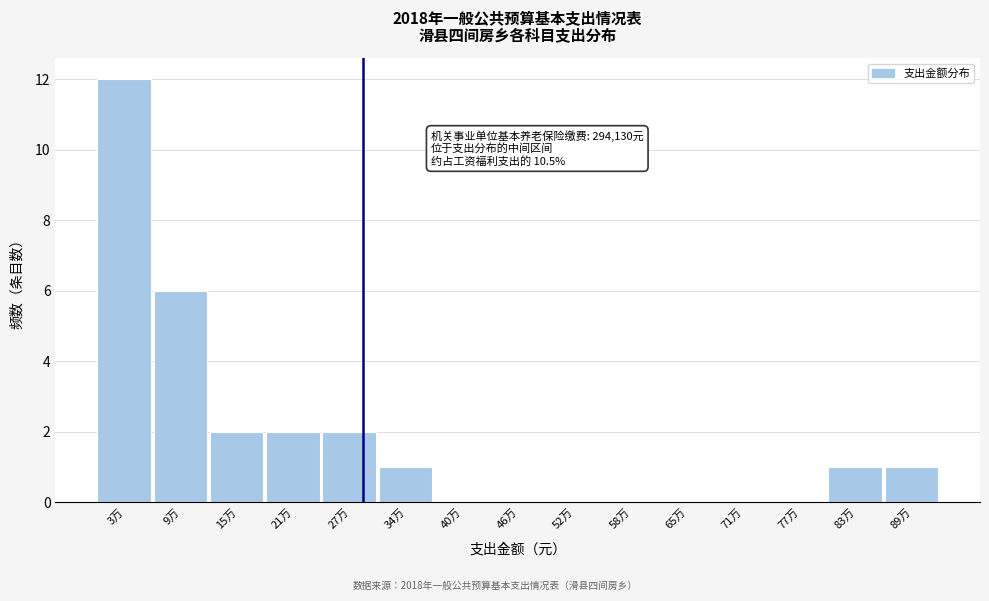

Reading right to left, transcribe all the data shown in this chart.

89万=1	83万=1	77万=0	71万=0	65万=0	58万=0	52万=0	46万=0	40万=0	34万=1	27万=2	21万=2	15万=2	9万=6	3万=12